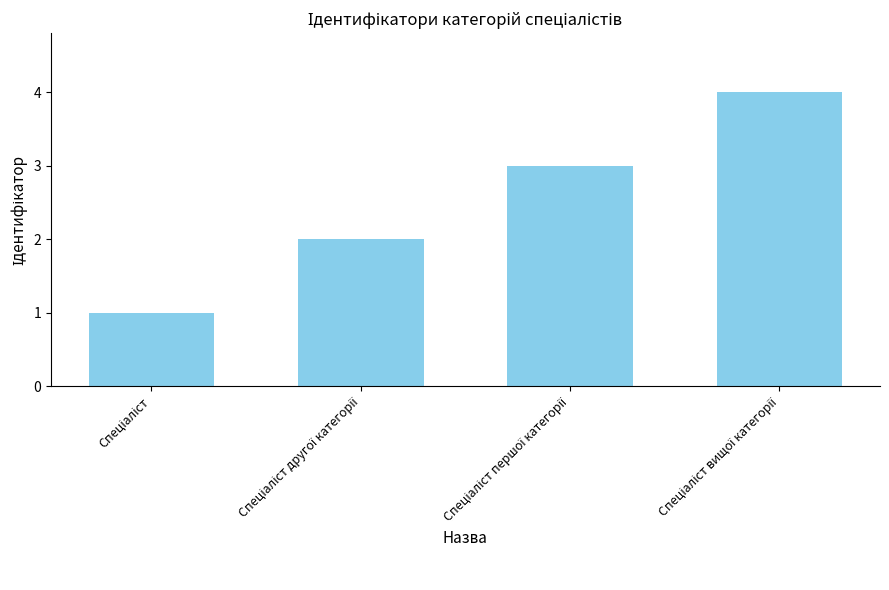

Reading left to right, extract all data points from this chart.

1	2	3	4